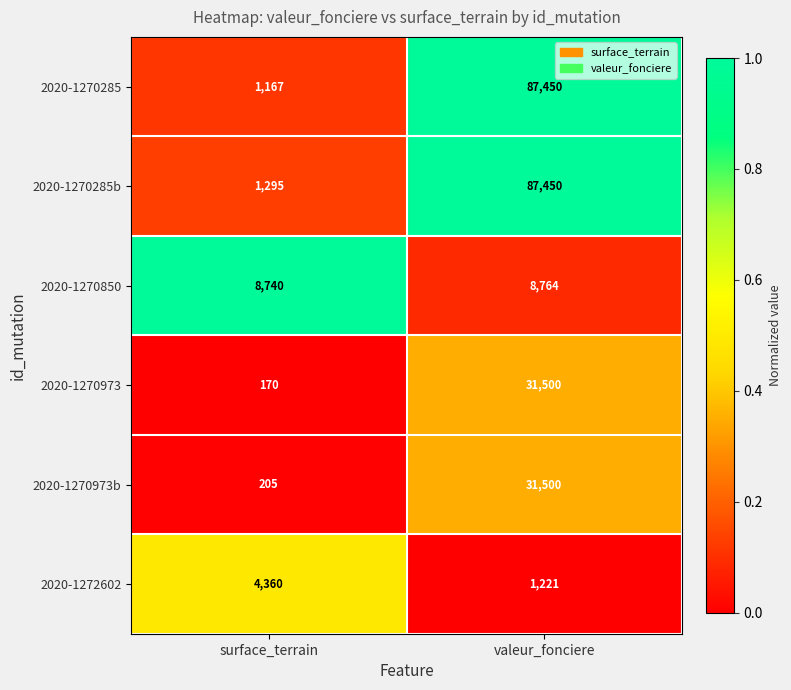

What is the lowest value of the 2020-1270973b series?

205